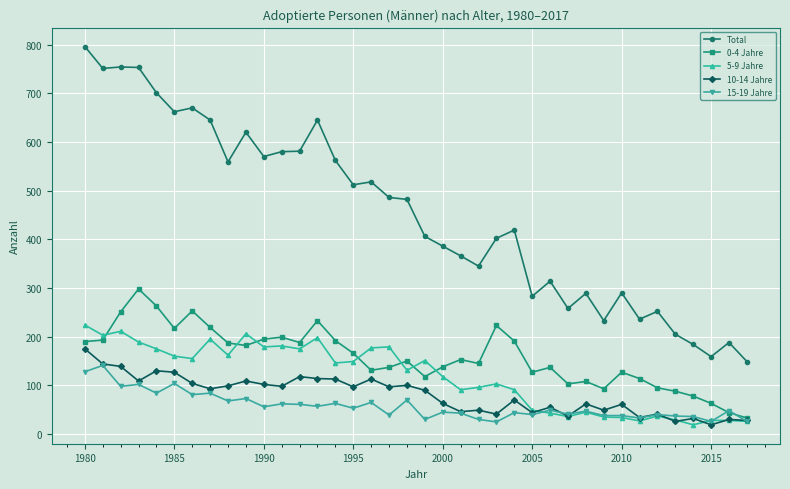

True or false: 10-14 Jahre and Total cross at least once.

False